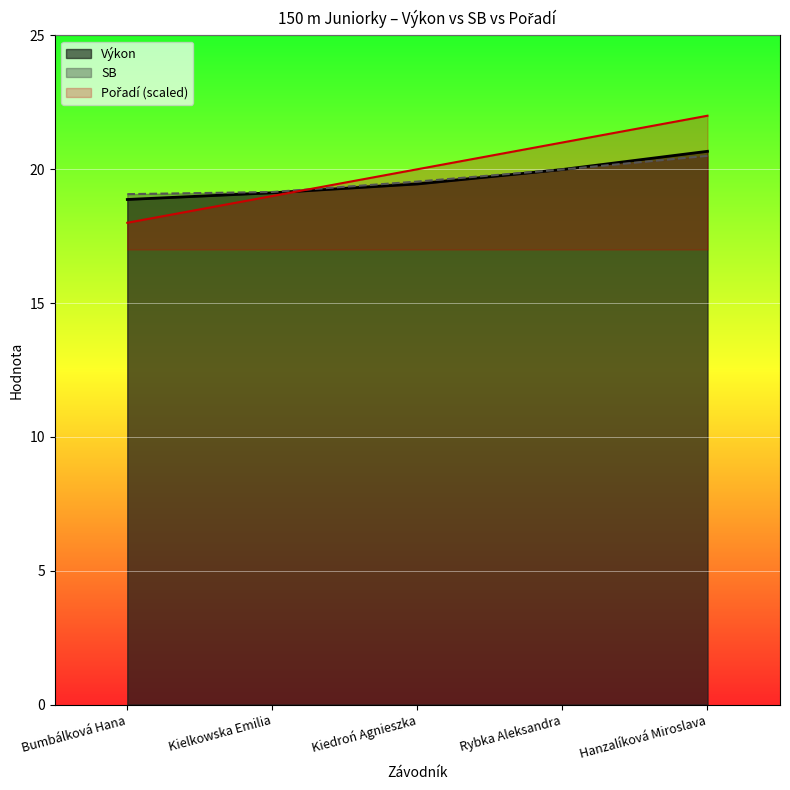

At which category is the sum across all series the highest?

Hanzalíková Miroslava